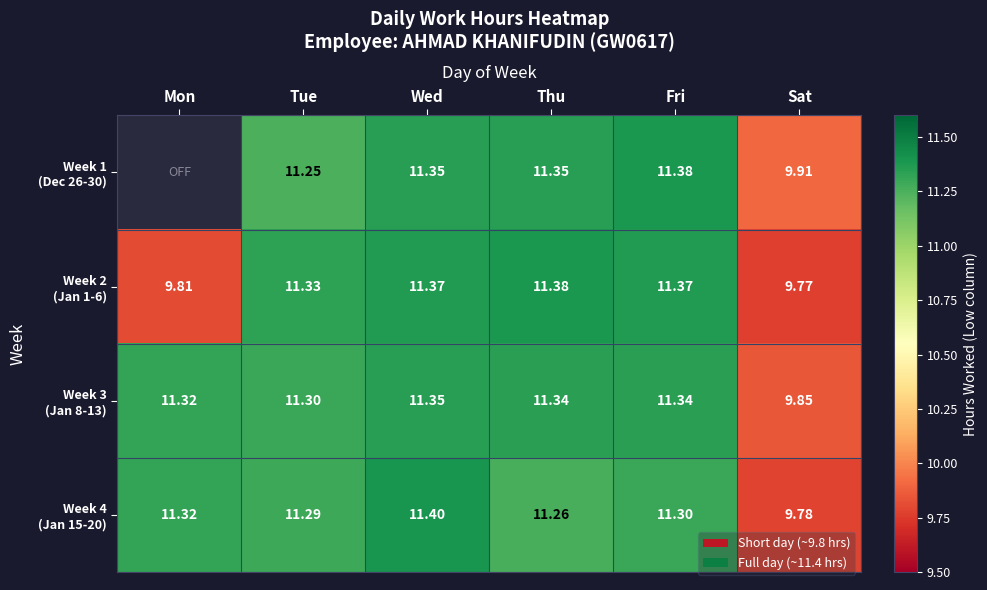

Which series has the largest range (max minus min)?

Week 4 (Jan 15-20)